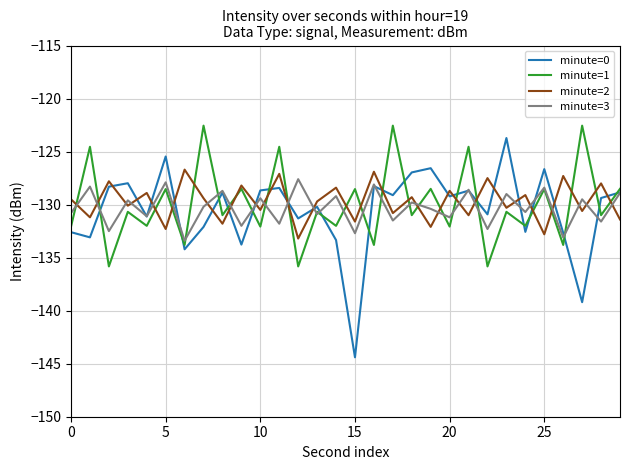

How many interior local peaks does the minute=3 series have?

13